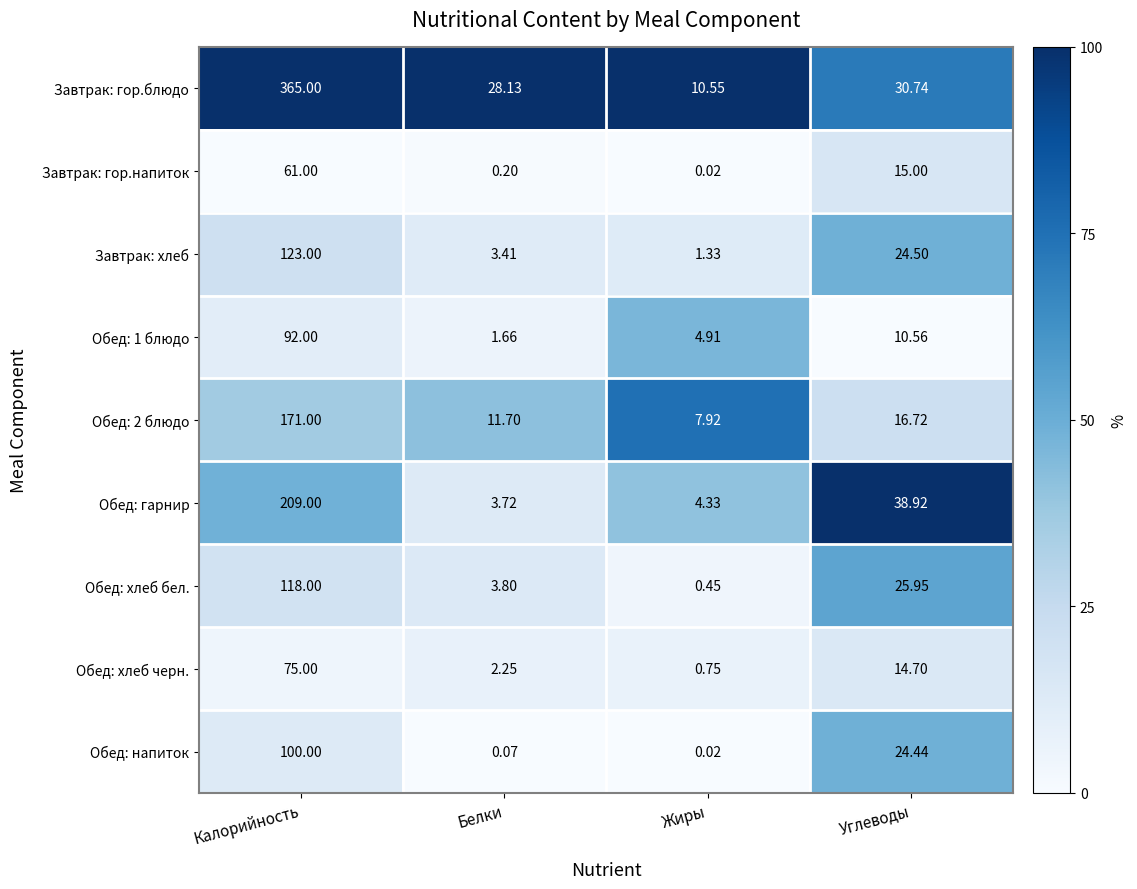

List the labels in order of Обед: гарнир value, largest first.

Калорийность, Углеводы, Жиры, Белки